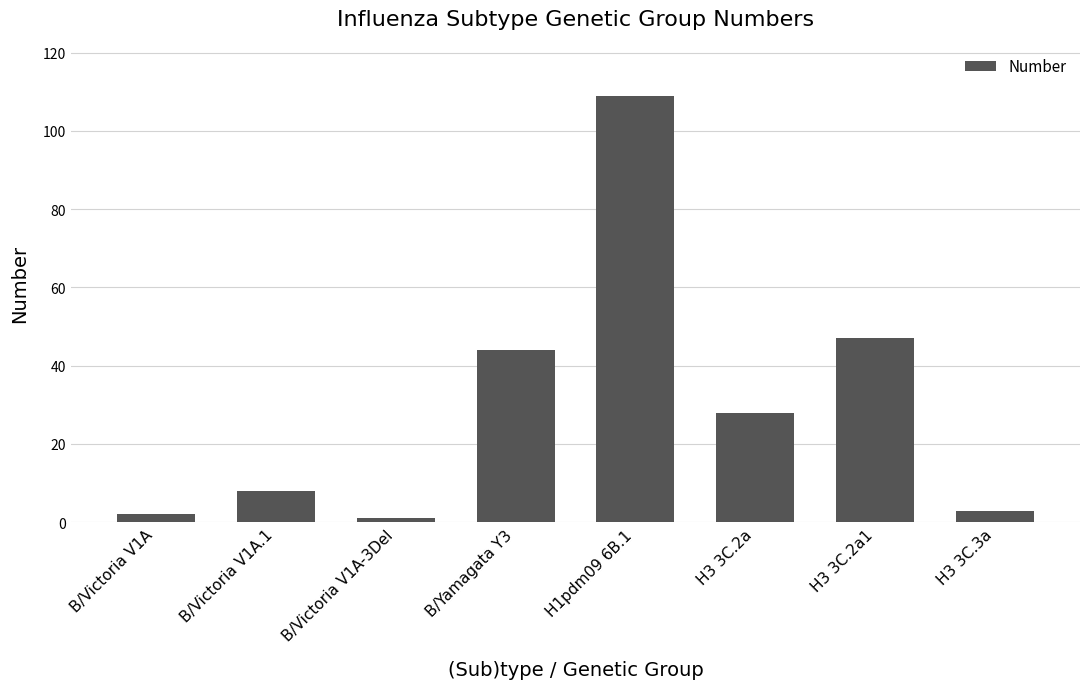

Reading right to left, list all the values displayed in this chart.

H3 3C.3a=3	H3 3C.2a1=47	H3 3C.2a=28	H1pdm09 6B.1=109	B/Yamagata Y3=44	B/Victoria V1A-3Del=1	B/Victoria V1A.1=8	B/Victoria V1A=2